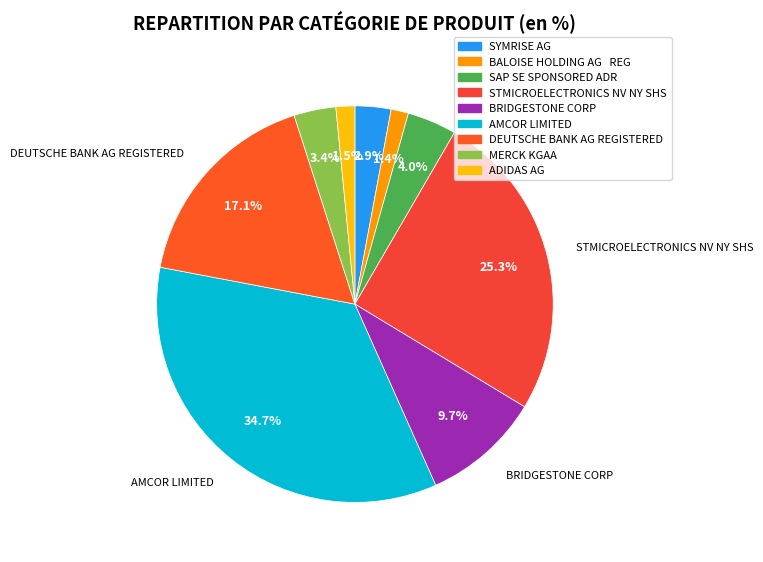

Does BRIDGESTONE CORP account for over 50% of the chart?

No